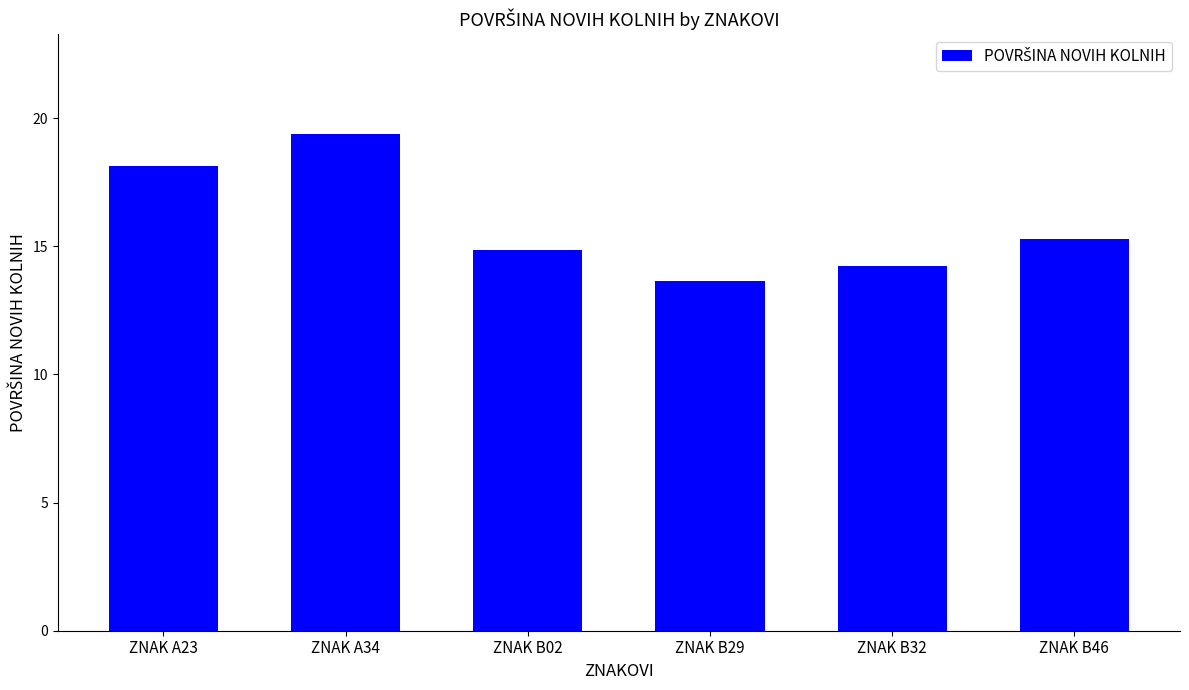

How many values are below 15?

3